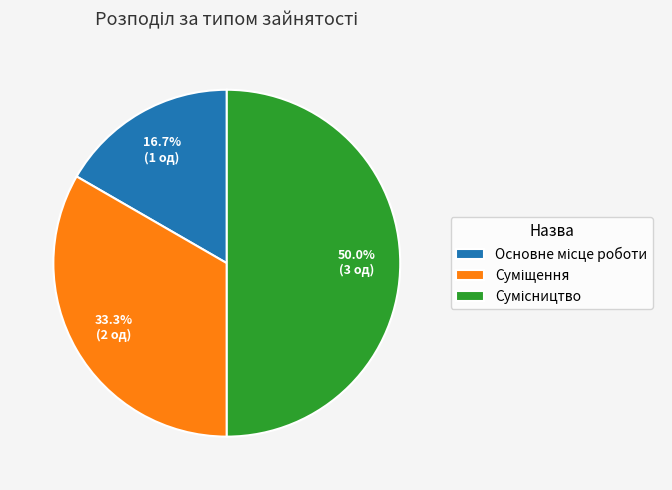

Which slice is the largest?

Сумісництво